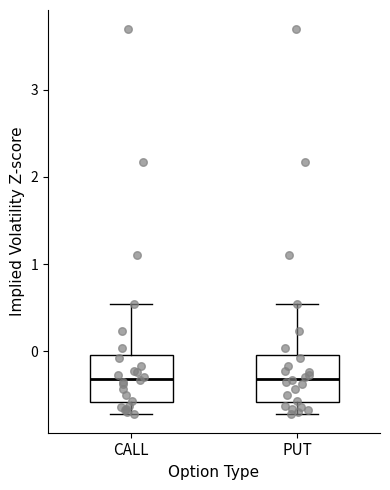

Reading left to right, transcribe this box plot: for each box, give where its median line is, the range the box spans, and where its two whiskers end, as read against the y-axis. The values are not printed on the chart, so give them approximately, as read against the axis.

CALL: median -0.3, box -0.6 to 0.0, whiskers -0.7 to 0.5
PUT: median -0.3, box -0.6 to 0.0, whiskers -0.7 to 0.5